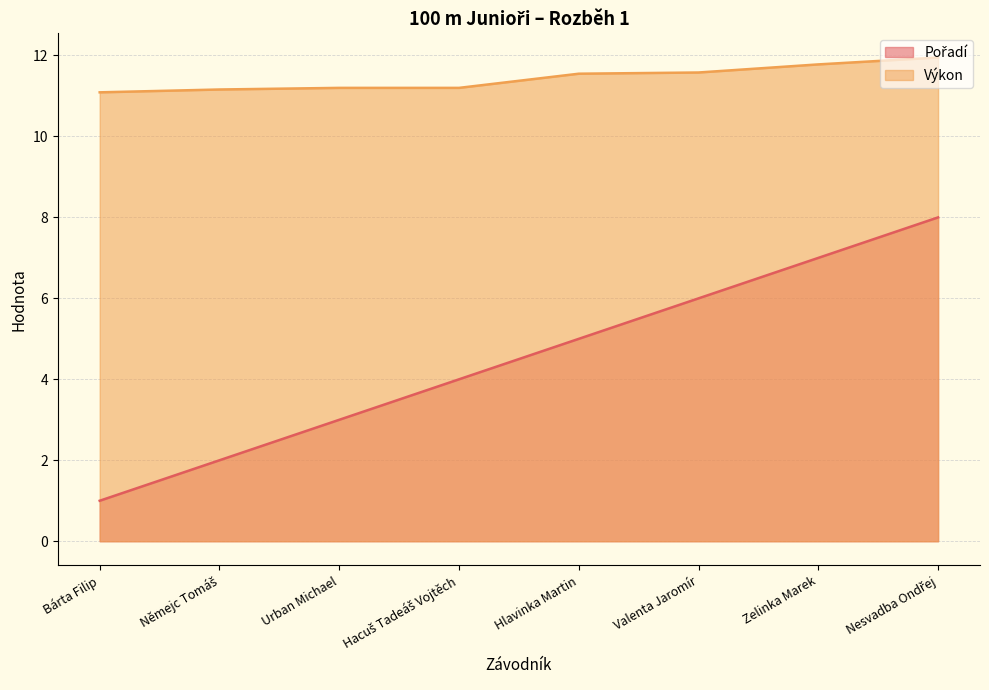

What is the total value across all series at Urban Michael?

14.2